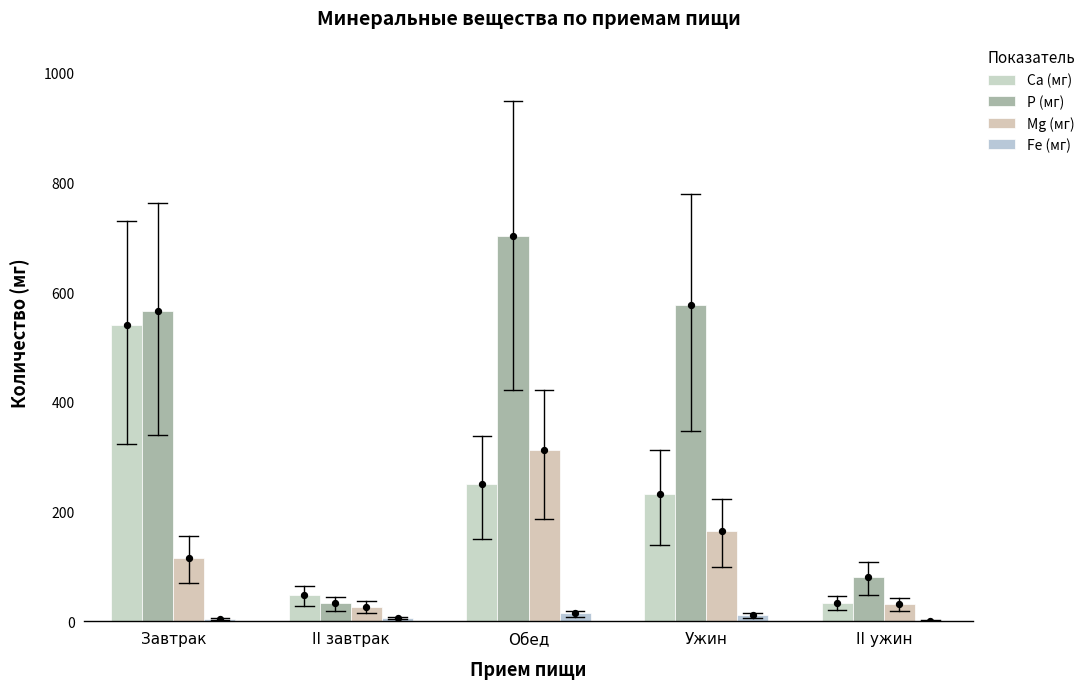

Is the value of Fe (мг) at II ужин greater than the value of P (мг) at Завтрак?

No